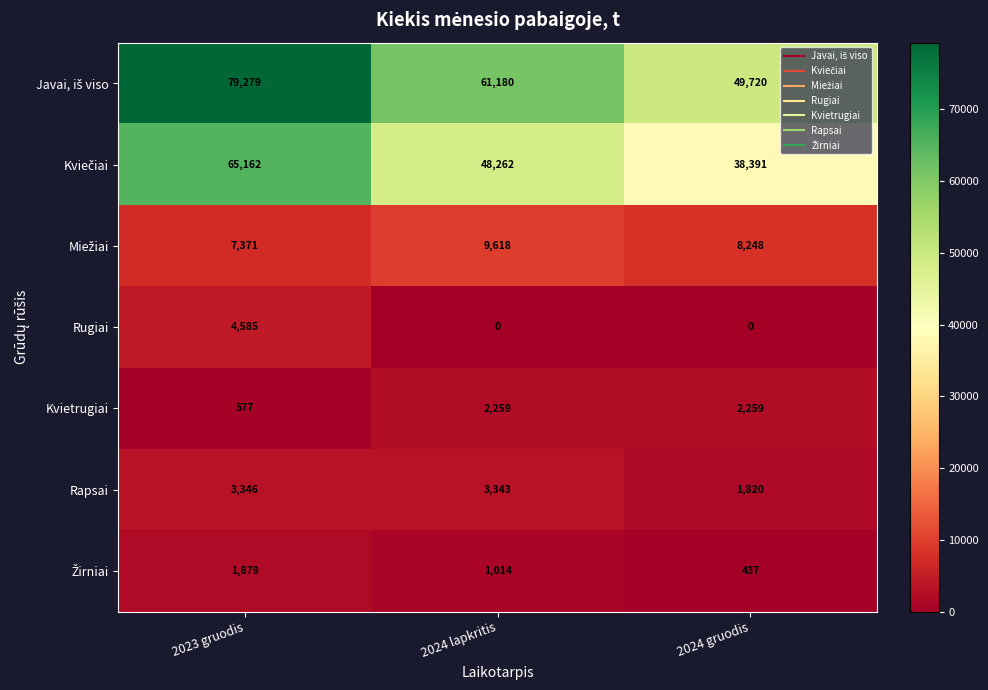

True or false: Rugiai has a value of 0 at 2024 gruodis.

True